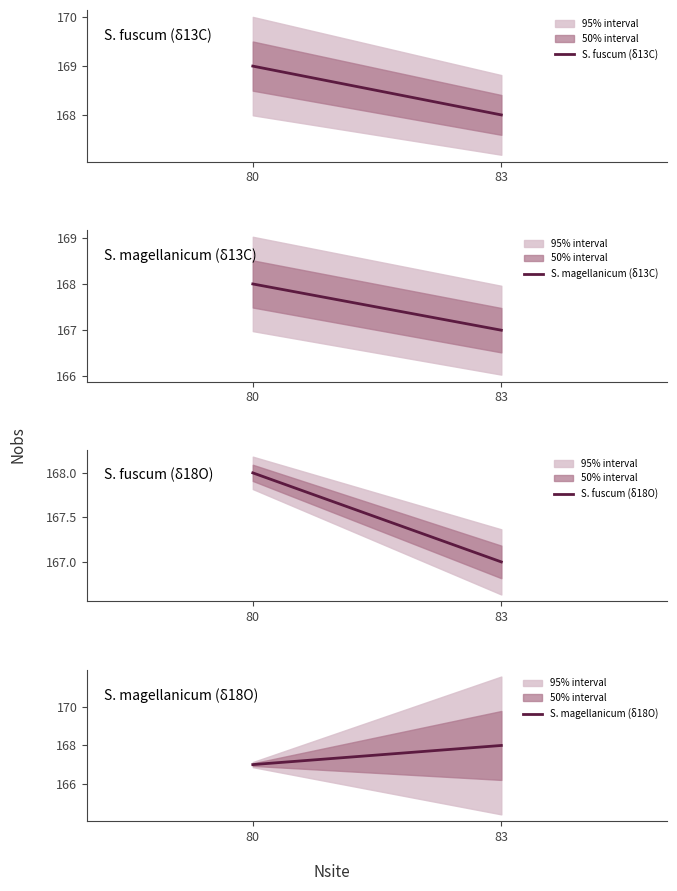

The S. fuscum (δ13C) series shows 169 at 80. True or false?

True